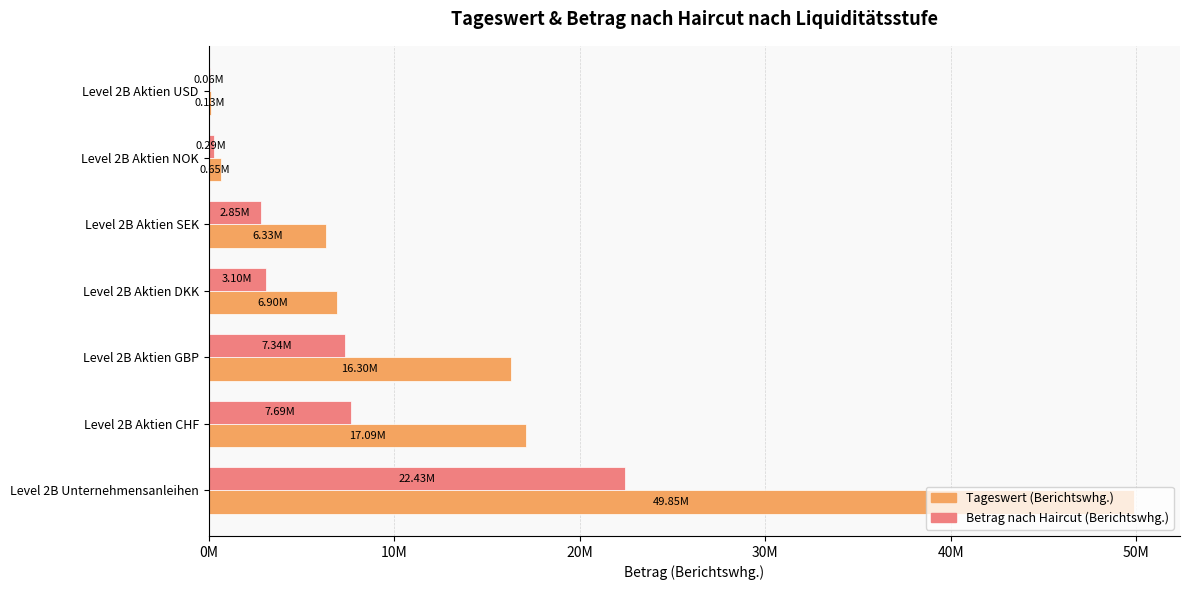

Does the chart contain stacked bars?

No